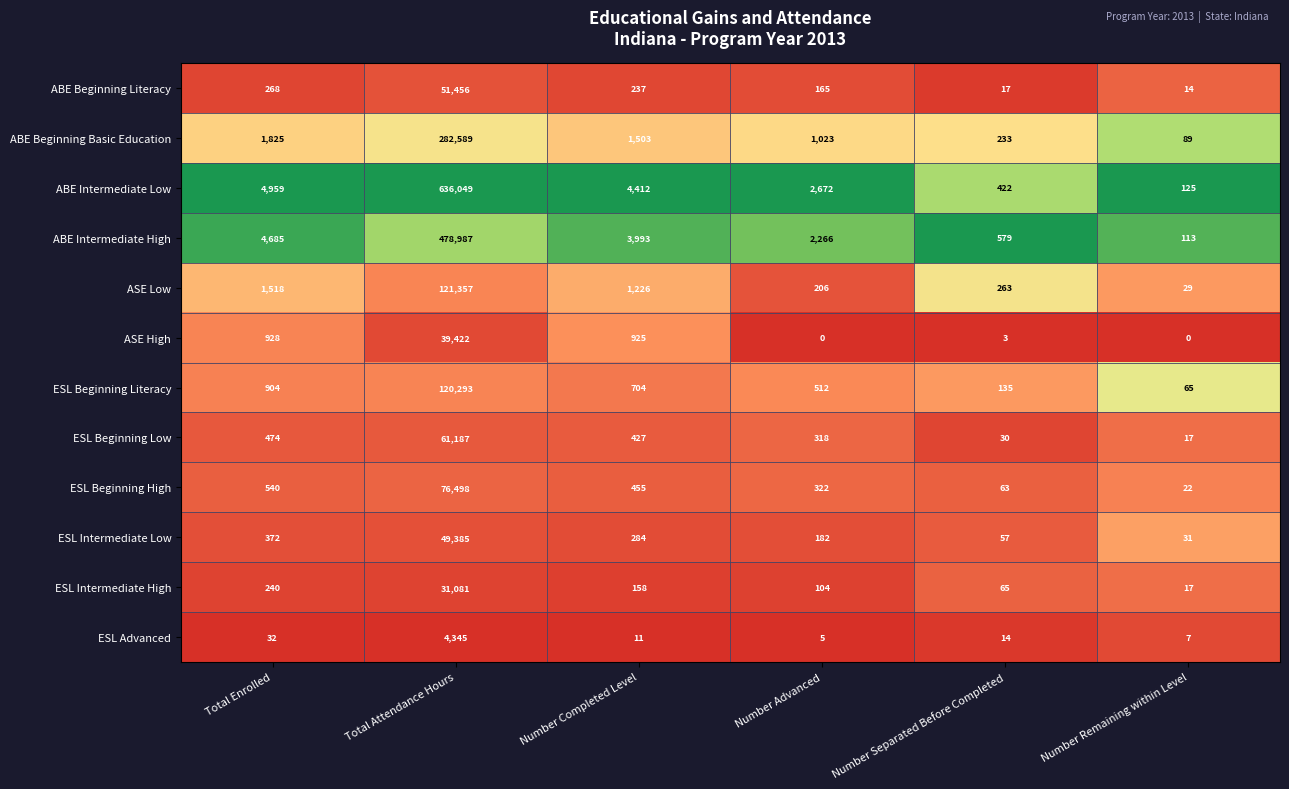

What is the difference between the ESL Beginning High values at Number Separated Before Completed and Number Remaining within Level?

41